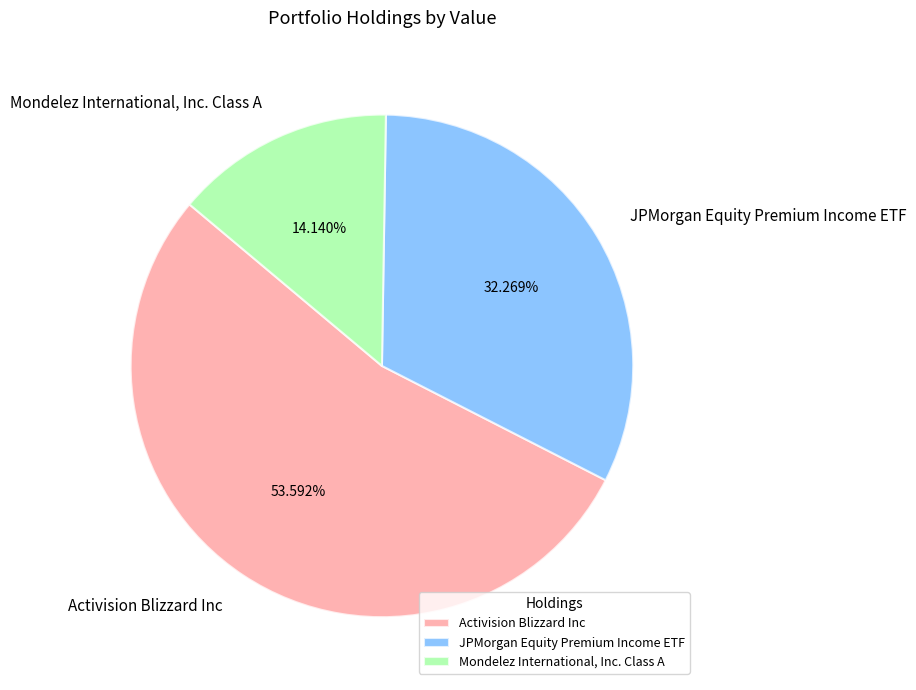

What is the largest slice in the pie chart?

Activision Blizzard Inc